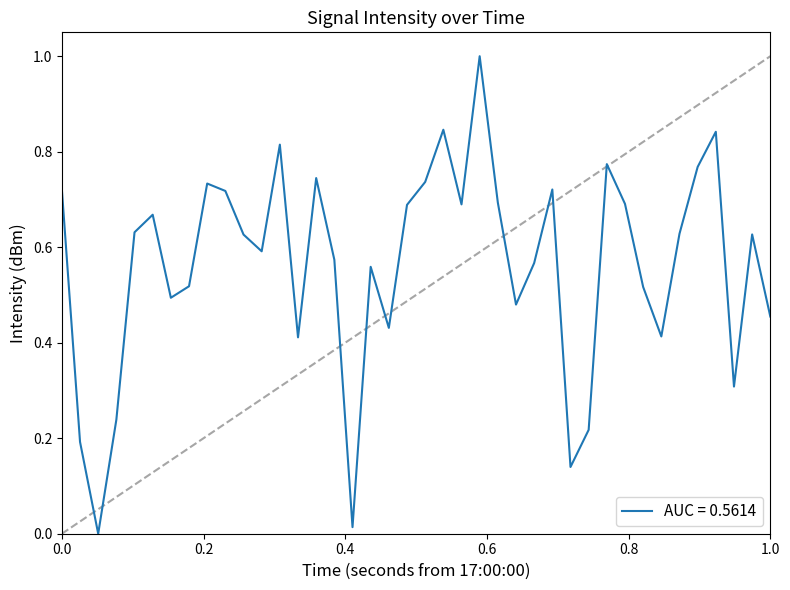

What is the maximum value shown in the chart?

1.0